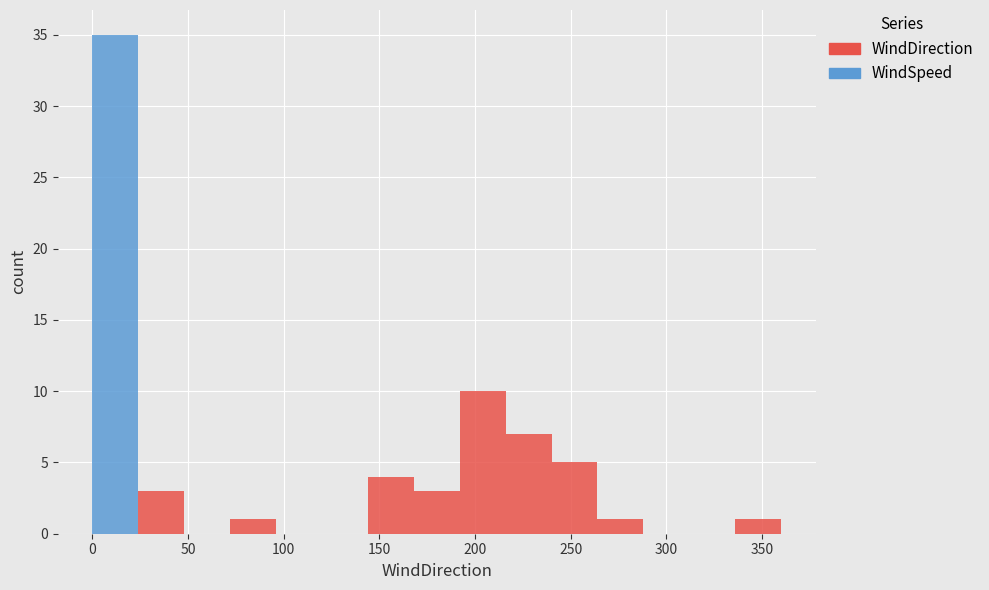

Reading left to right, transcribe this chart: for each stacked bar, give the range it covers on the x-axis and its total height. Neither the bar edges nor the heights are printed on the chart, so give them approximately, as read against the axes.

0 to 24: 35
24 to 48: 3
48 to 72: 0
72 to 96: 1
96 to 120: 0
120 to 144: 0
144 to 168: 4
168 to 192: 3
192 to 216: 10
216 to 240: 7
240 to 264: 5
264 to 288: 1
288 to 312: 0
312 to 336: 0
336 to 360: 1